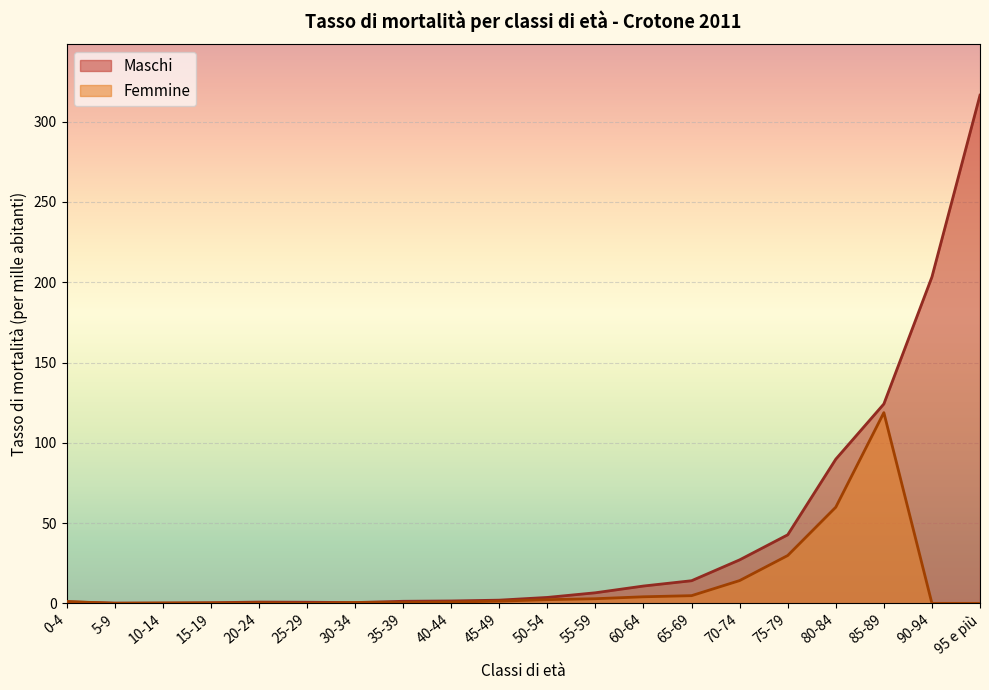

What is the maximum value for Femmine?

118.8